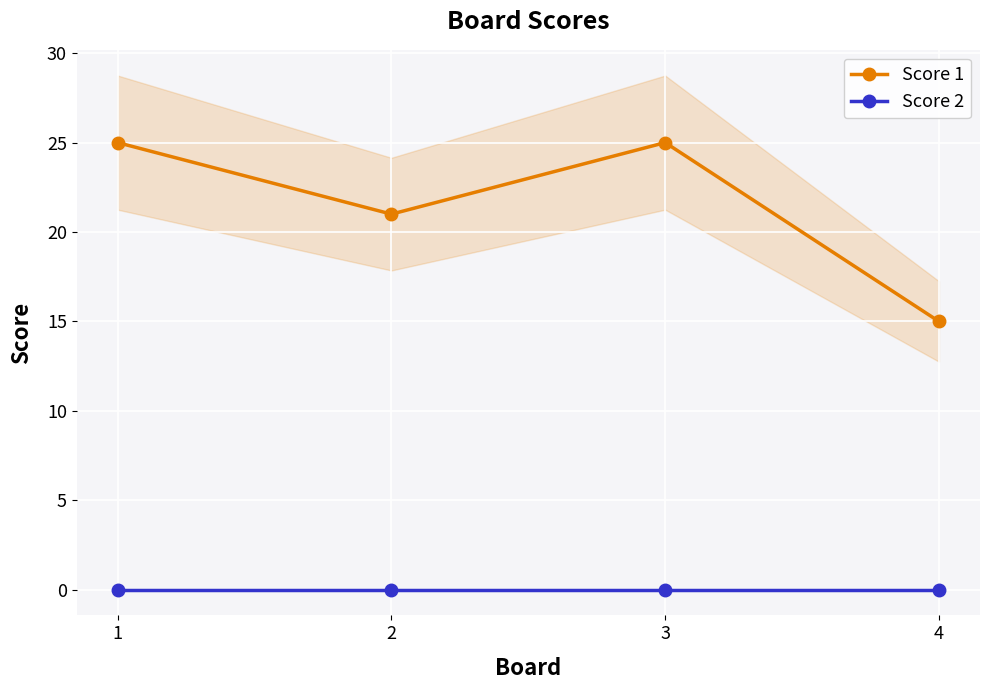

True or false: Score 2 has more than 2 interior local peaks.

False